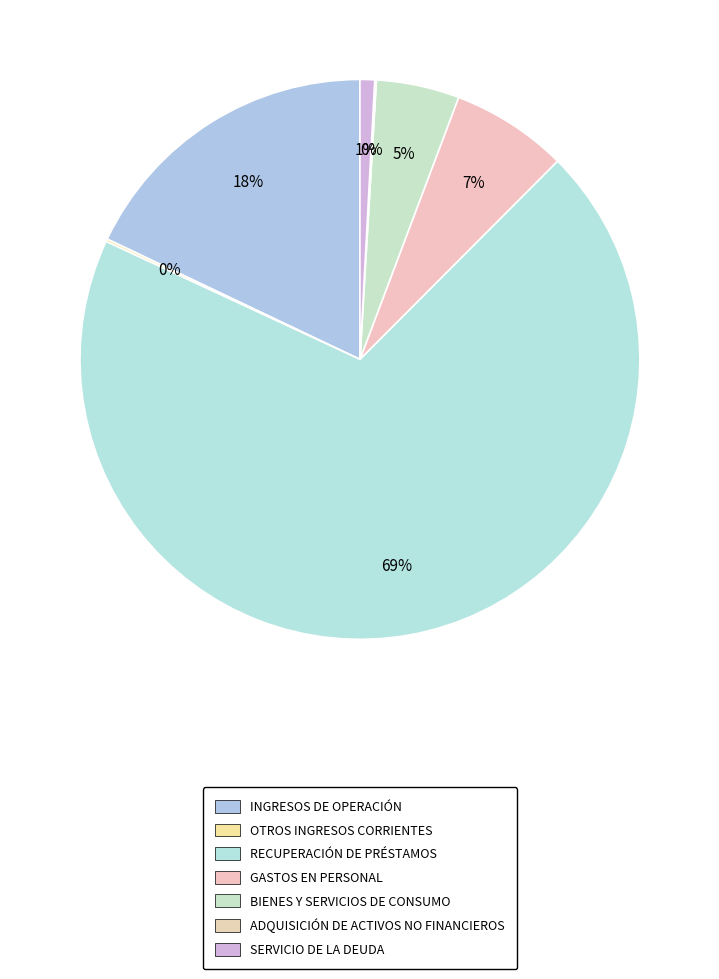

Rank the categories by value from lowest to highest.

ADQUISICIÓN DE ACTIVOS NO FINANCIEROS, OTROS INGRESOS CORRIENTES, SERVICIO DE LA DEUDA, BIENES Y SERVICIOS DE CONSUMO, GASTOS EN PERSONAL, INGRESOS DE OPERACIÓN, RECUPERACIÓN DE PRÉSTAMOS